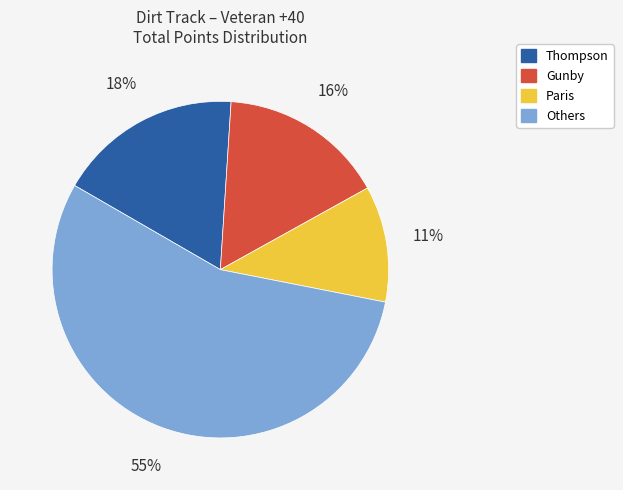

To the nearest percent, what is the average slice percentage?

25%